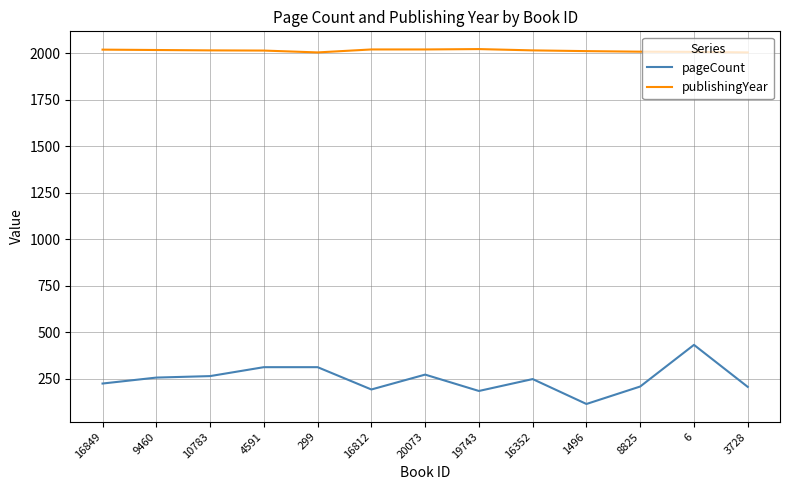

True or false: publishingYear and pageCount cross at least once.

False